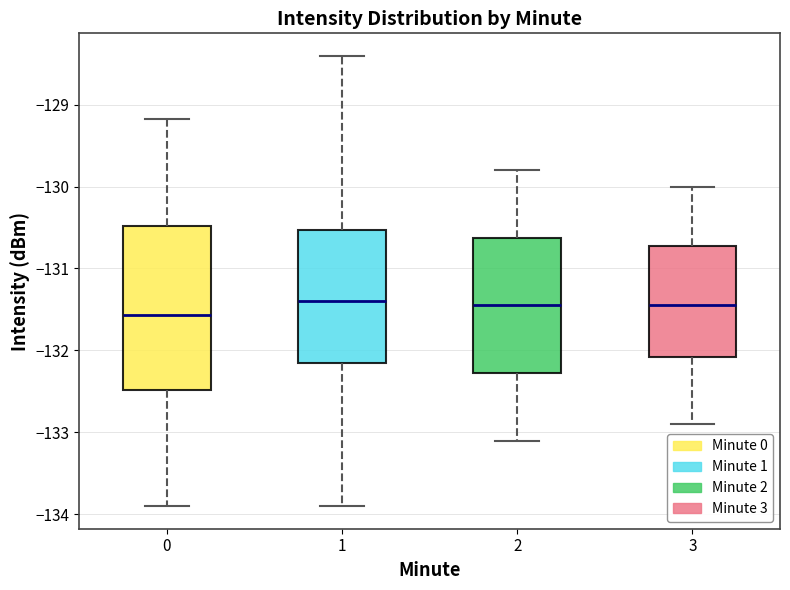

Where does the lower whisker of the box at x = 2 end on the y-axis? The values are not printed on the chart, so give them approximately, as read against the axis.

-133.1